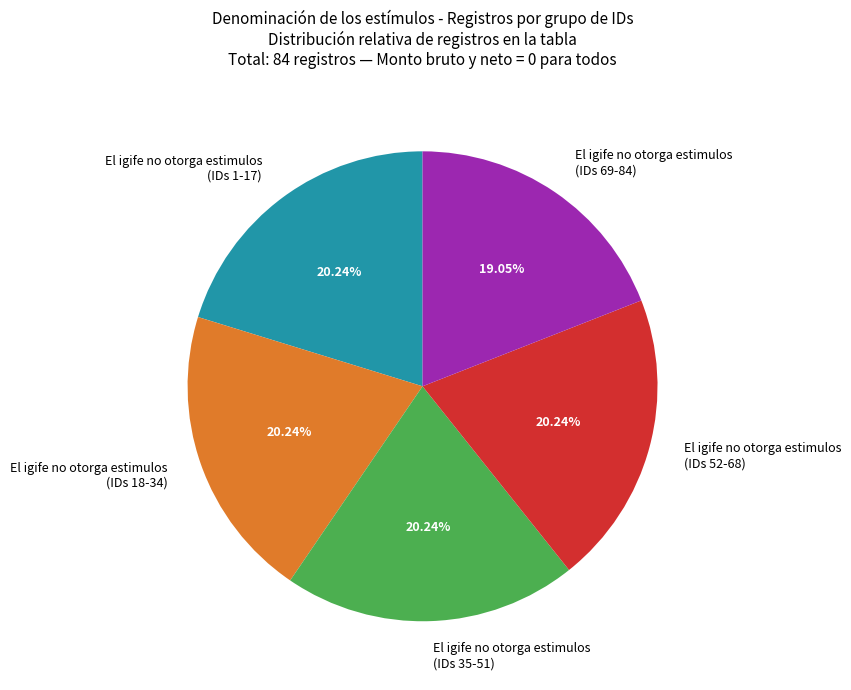

Is the sum of El igife no otorga estimulos (IDs 52-68) and El igife no otorga estimulos (IDs 35-51) greater than half?

No